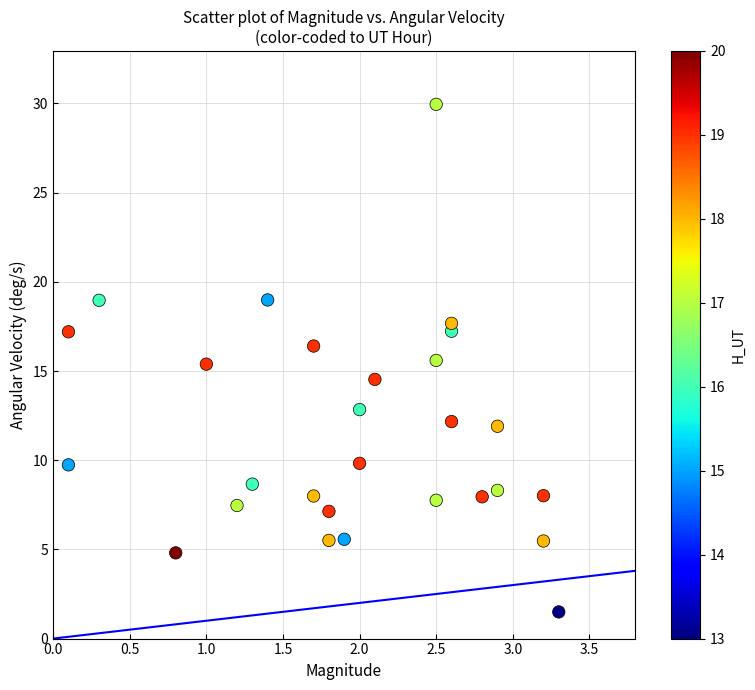

What is the range of Y values (max minus min)?

28.5